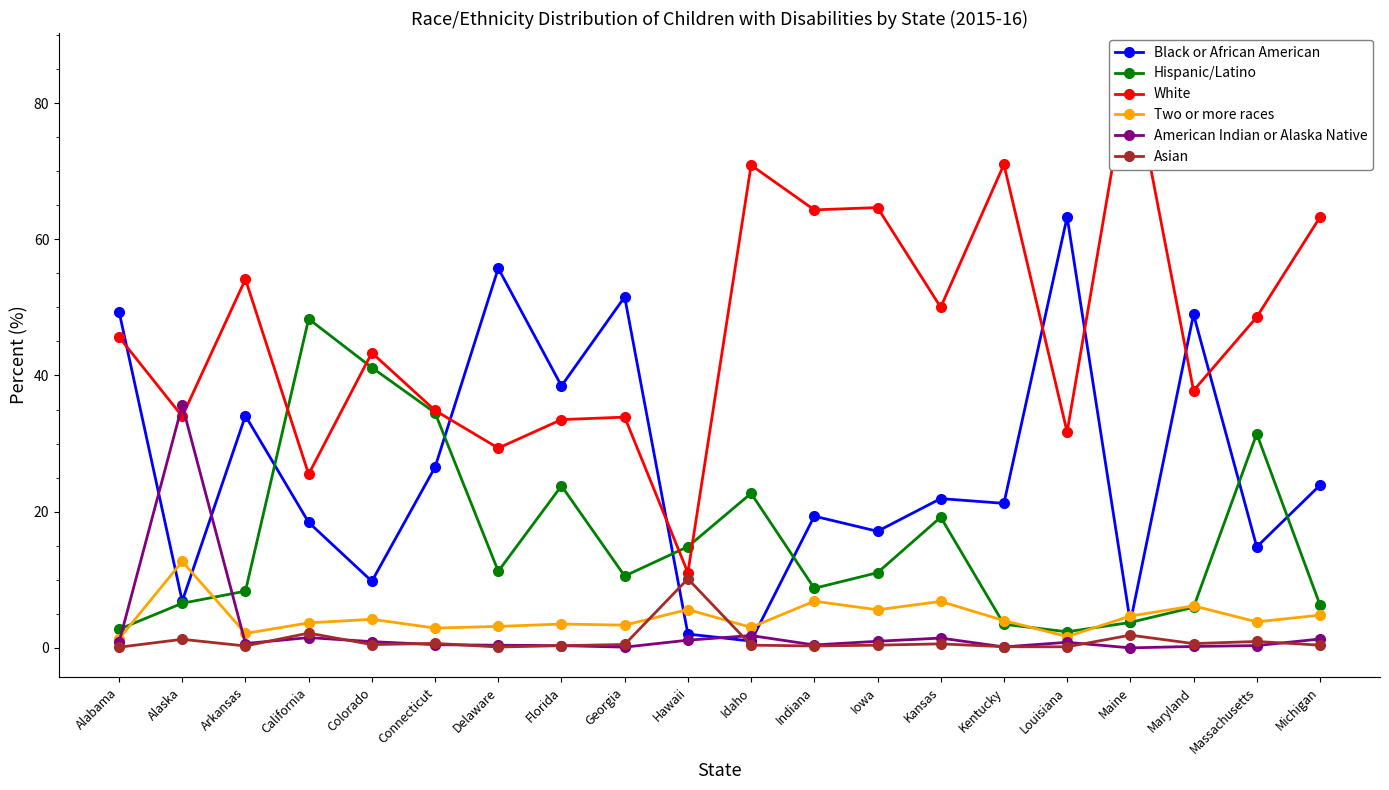

At how many categories does at least one series exceed 2?

20